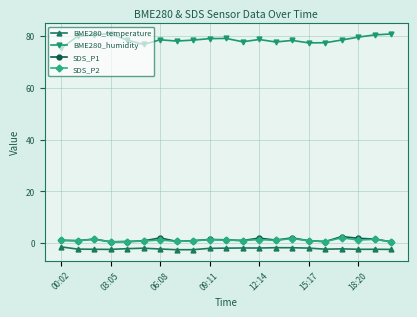

True or false: SDS_P1 and BME280_humidity cross at least once.

False